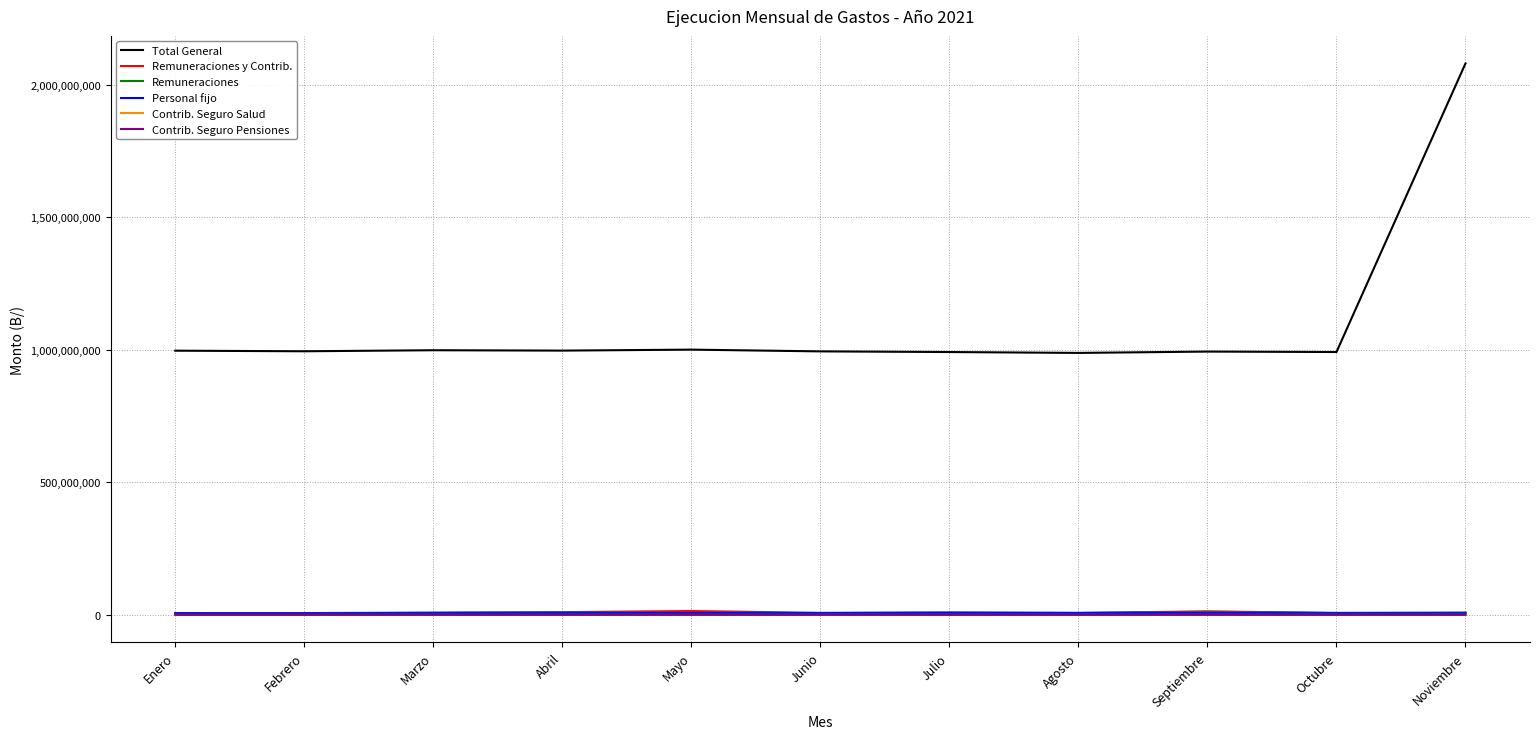

Between Agosto and Noviembre, which series saw the biggest shift?

Total General